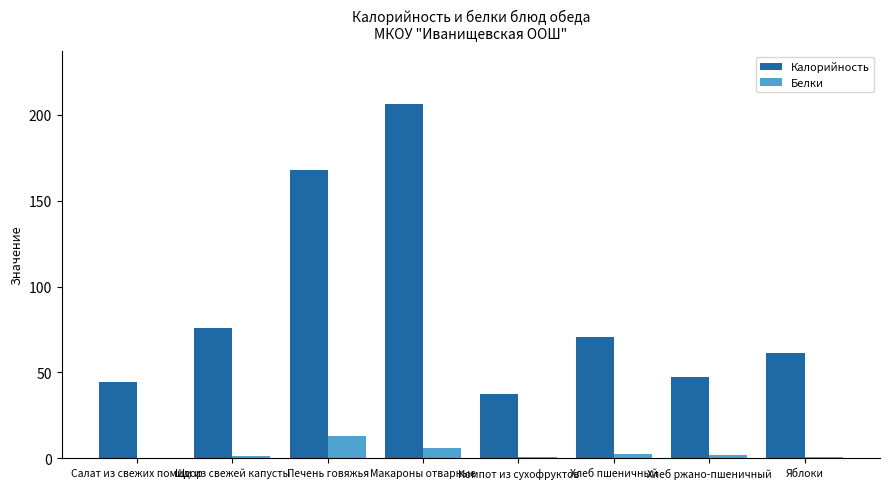

True or false: Калорийность has a value of 167.8 at Печень говяжья.

True